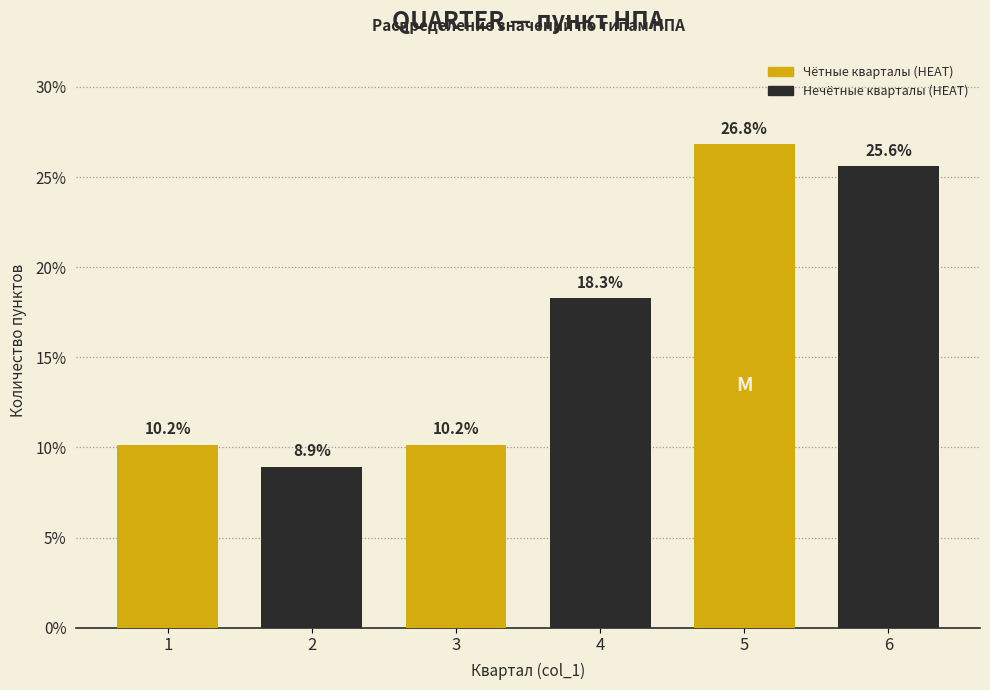

Reading right to left, transcribe all the data shown in this chart.

6=25.6	5=26.8	4=18.3	3=10.2	2=8.9	1=10.2